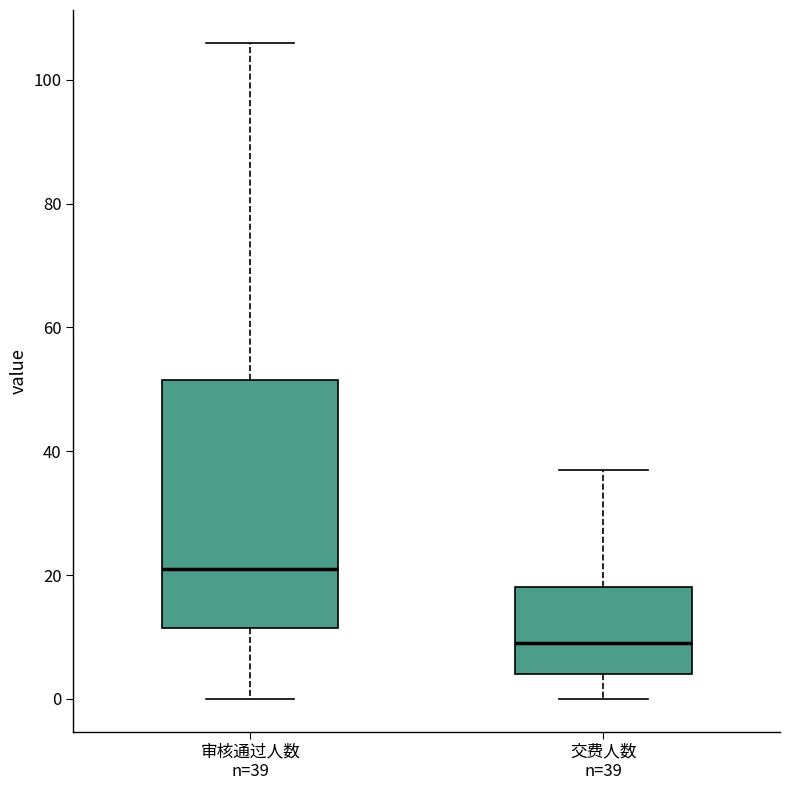

Which box's median line is the lowest?

交费人数 n=39